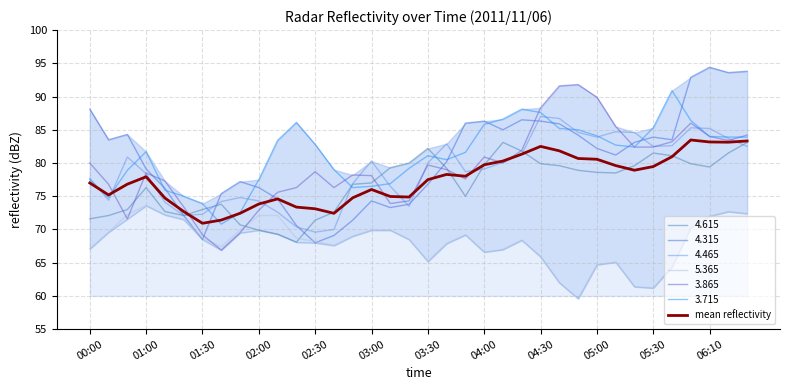

The 3.715 series shows 84.0 at 06:10. True or false?

True